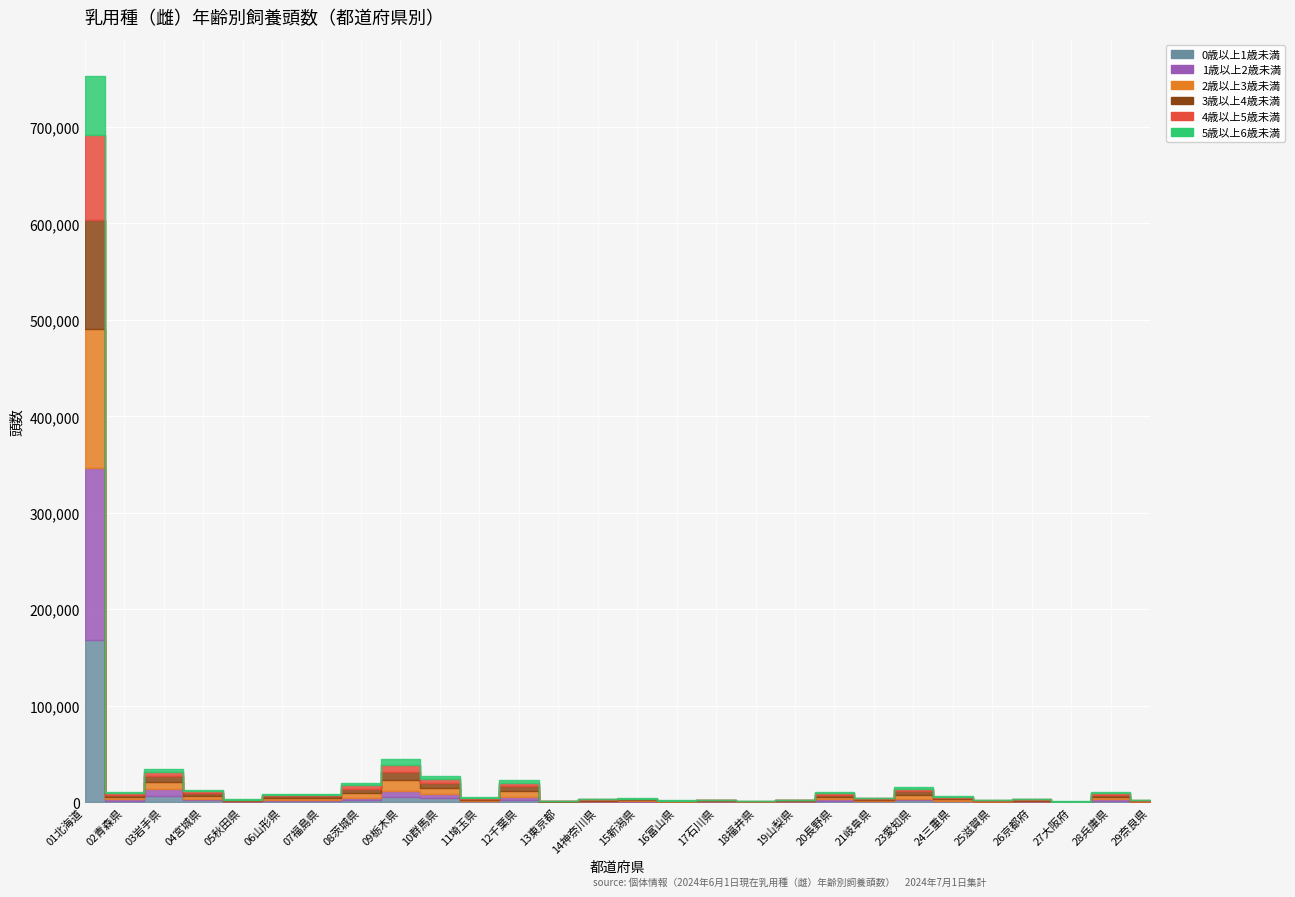

True or false: 3歳以上4歳未満 has more than 2 interior local peaks.

True